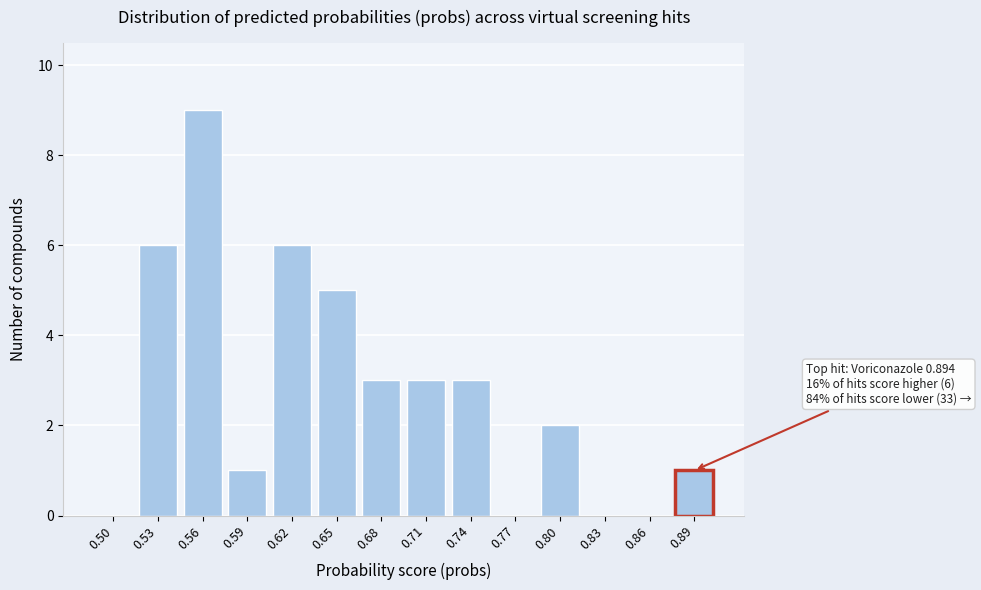

Reading right to left, what are all the values shown in this chart?

0.89=1	0.86=0	0.83=0	0.80=2	0.77=0	0.74=3	0.71=3	0.68=3	0.65=5	0.62=6	0.59=1	0.56=9	0.53=6	0.50=0